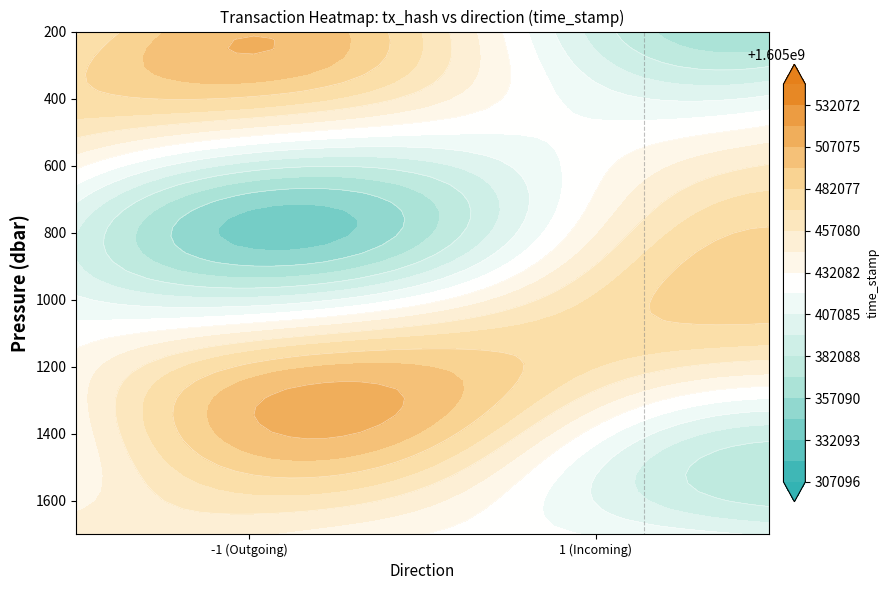

Reading left to right, what are all the values shown in this chart?

c1d94391752da66b715710cbfc2761413a05d73: -1	1605436882
30e8a7bdb48f416e974b998f8a7f3ec8126952d: 1	1605436687